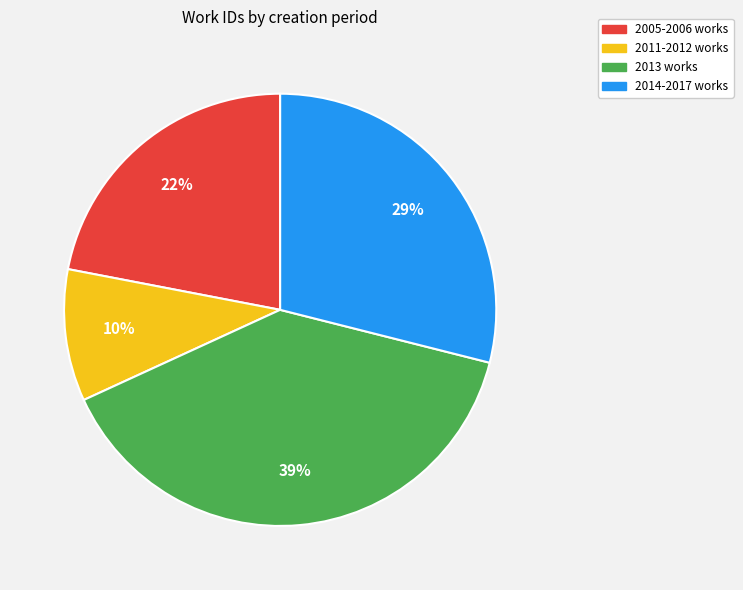

How many segments does this pie chart have?

4